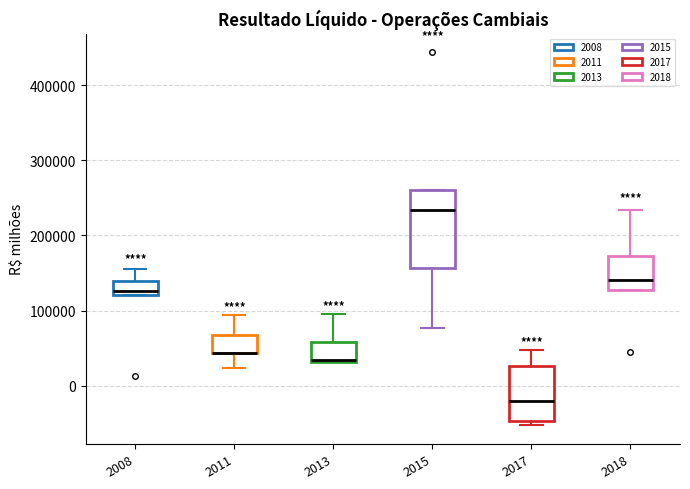

Reading left to right, transcribe this box plot: for each box, give where its median line is, the range the box spans, and where its two whiskers end, as read against the y-axis. The values are not printed on the chart, so give them approximately, as read against the axis.

2008: median 130000, box 120000 to 140000, whiskers 120000 to 160000
2011: median 40000 (drawn on the box's lower edge), box 40000 to 70000, whiskers 20000 to 90000
2013: median 30000 (drawn on the box's lower edge), box 30000 to 60000, whiskers 30000 to 100000
2015: median 230000, box 160000 to 260000, whiskers 80000 to 260000
2017: median -20000, box -50000 to 30000, whiskers -50000 (just below the box's lower edge) to 50000
2018: median 140000, box 130000 to 170000, whiskers 130000 to 230000